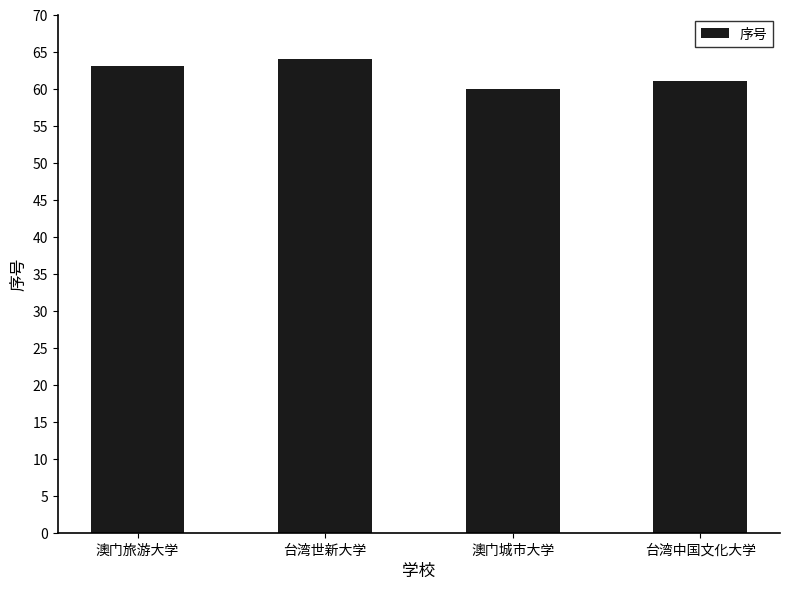

What is the average value?

62